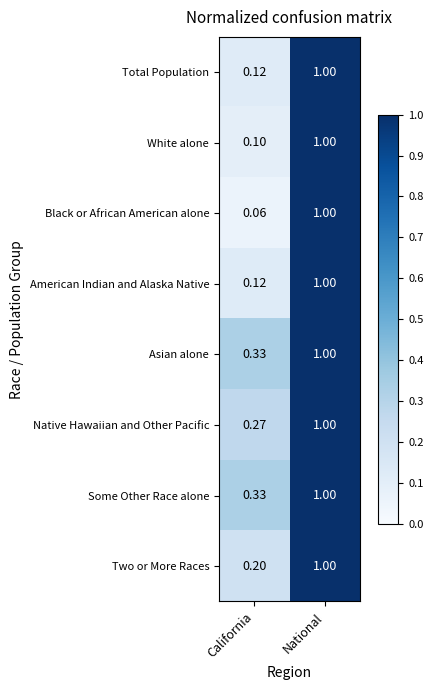

Which series has the widest spread of values?

Black or African American alone